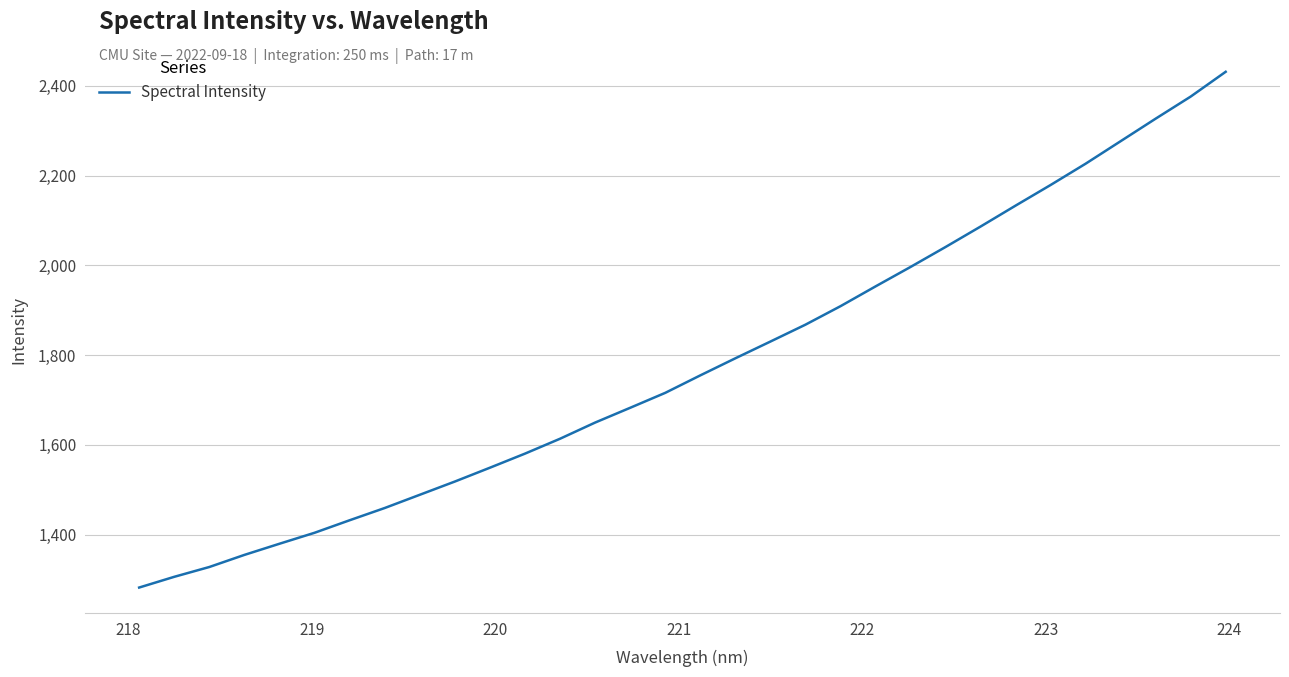

What is the maximum value shown in the chart?

2431.0